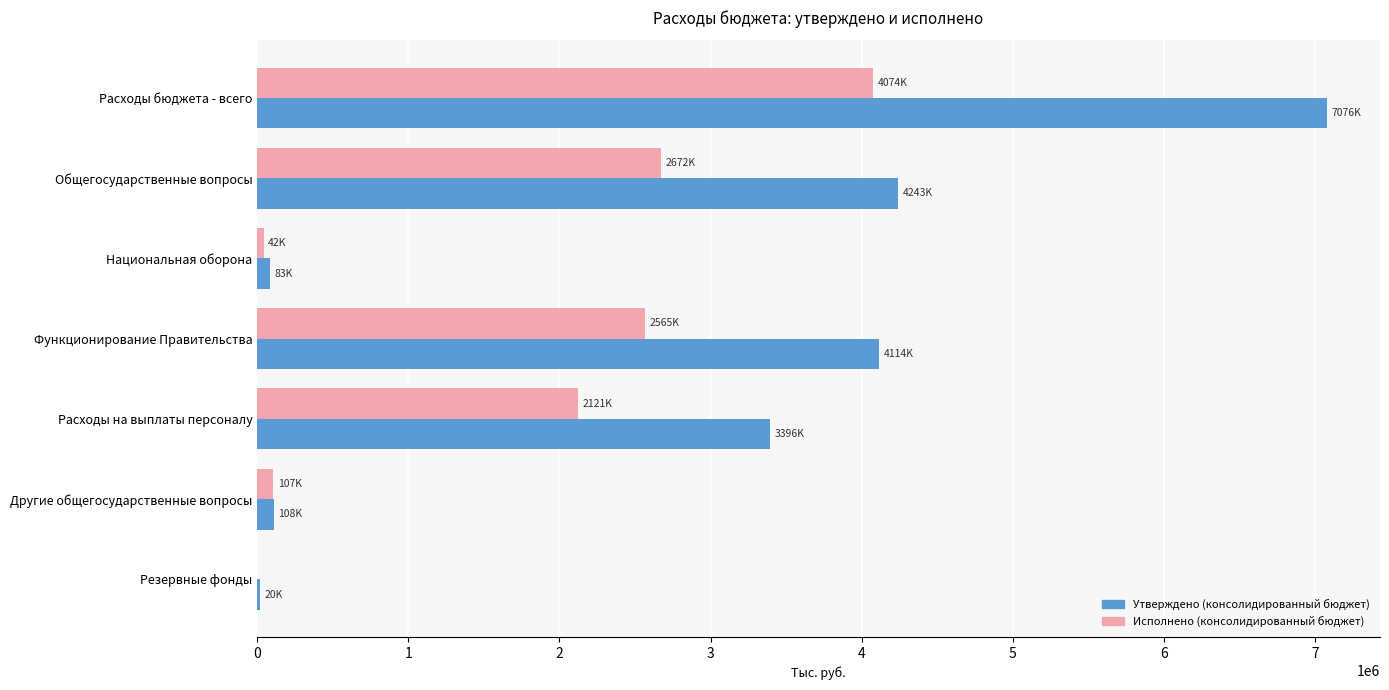

What is the sum of all Утверждено (консолидированный бюджет) values?

19040783.4